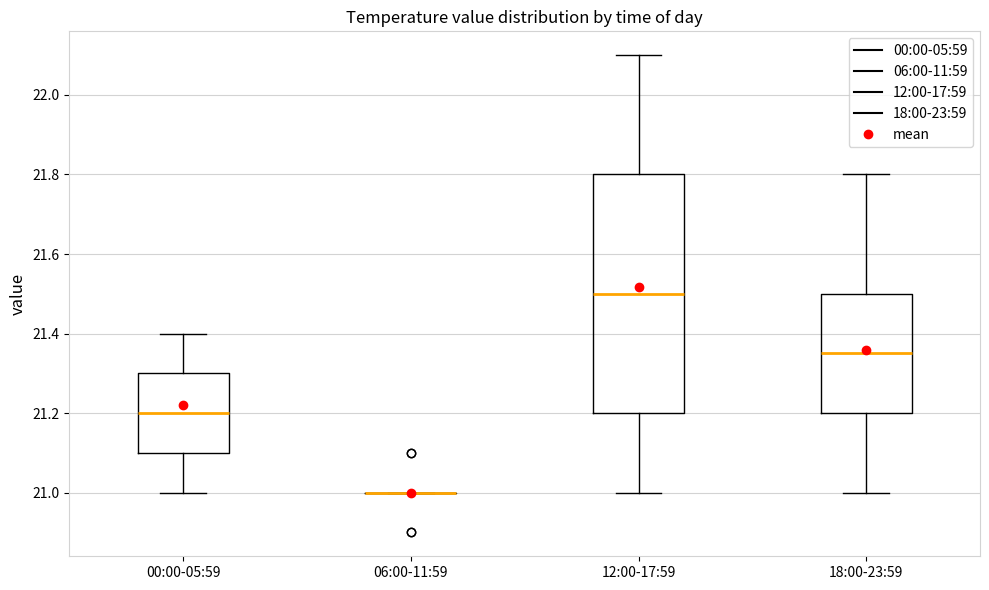

Reading left to right, transcribe this box plot: for each box, give where its median line is, the range the box spans, and where its two whiskers end, as read against the y-axis. The values are not printed on the chart, so give them approximately, as read against the axis.

00:00-05:59: median 21.20, box 21.10 to 21.30, whiskers 21.00 to 21.40
06:00-11:59: box collapsed to a line at 21.00, whiskers 21.00 to 21.00
12:00-17:59: median 21.50, box 21.20 to 21.80, whiskers 21.00 to 22.10
18:00-23:59: median 21.36, box 21.20 to 21.50, whiskers 21.00 to 21.80